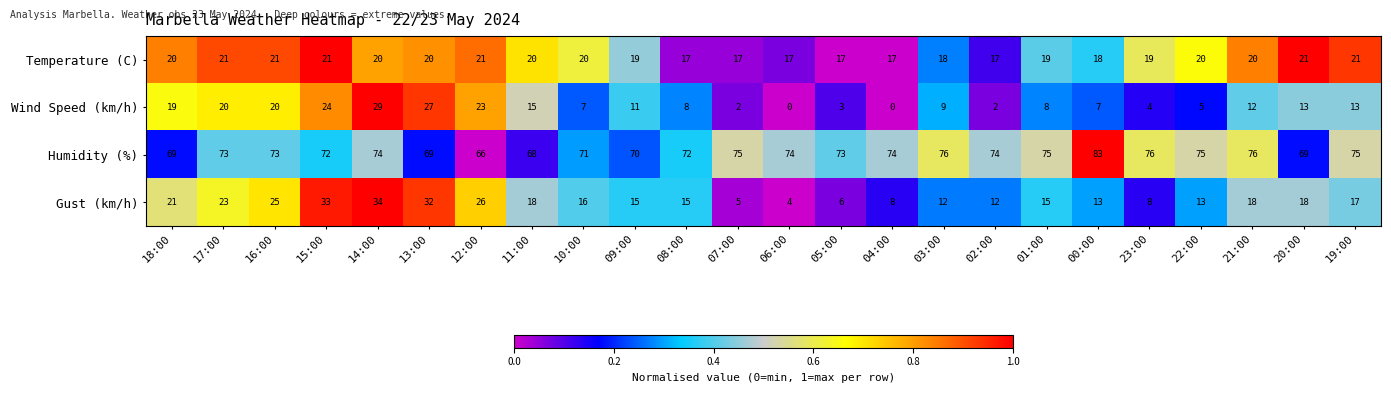

Which series has the widest spread of values?

Gust (km/h)